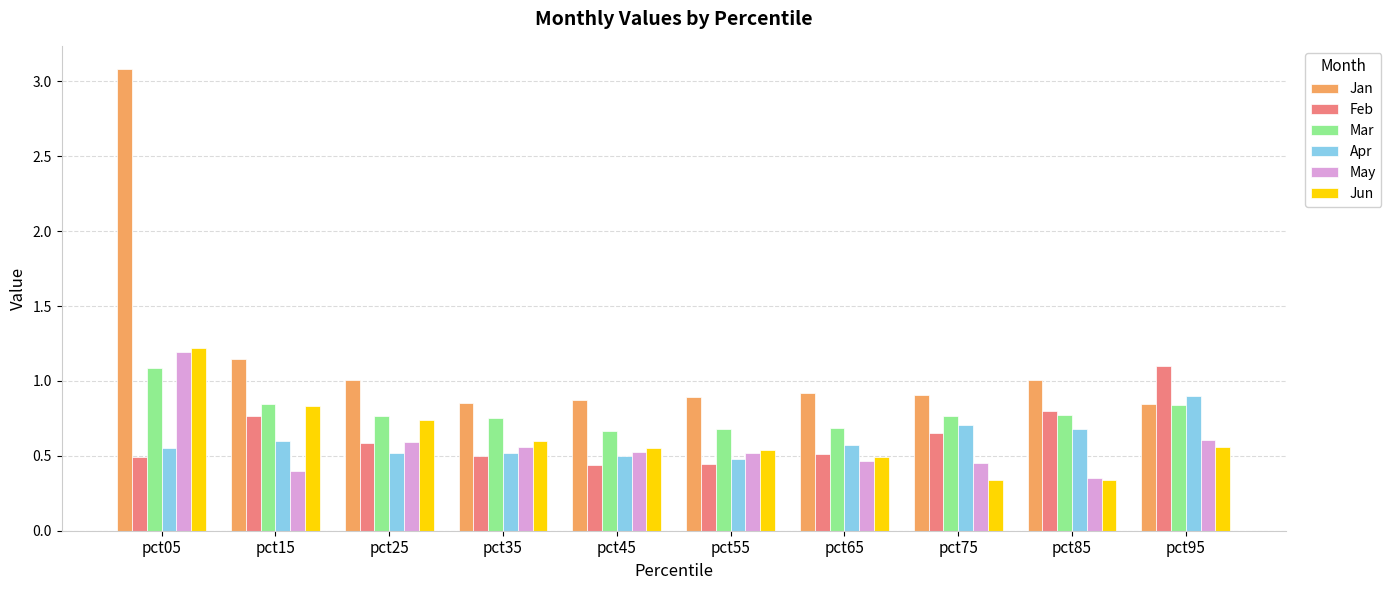

At which category is the sum across all series the highest?

pct05